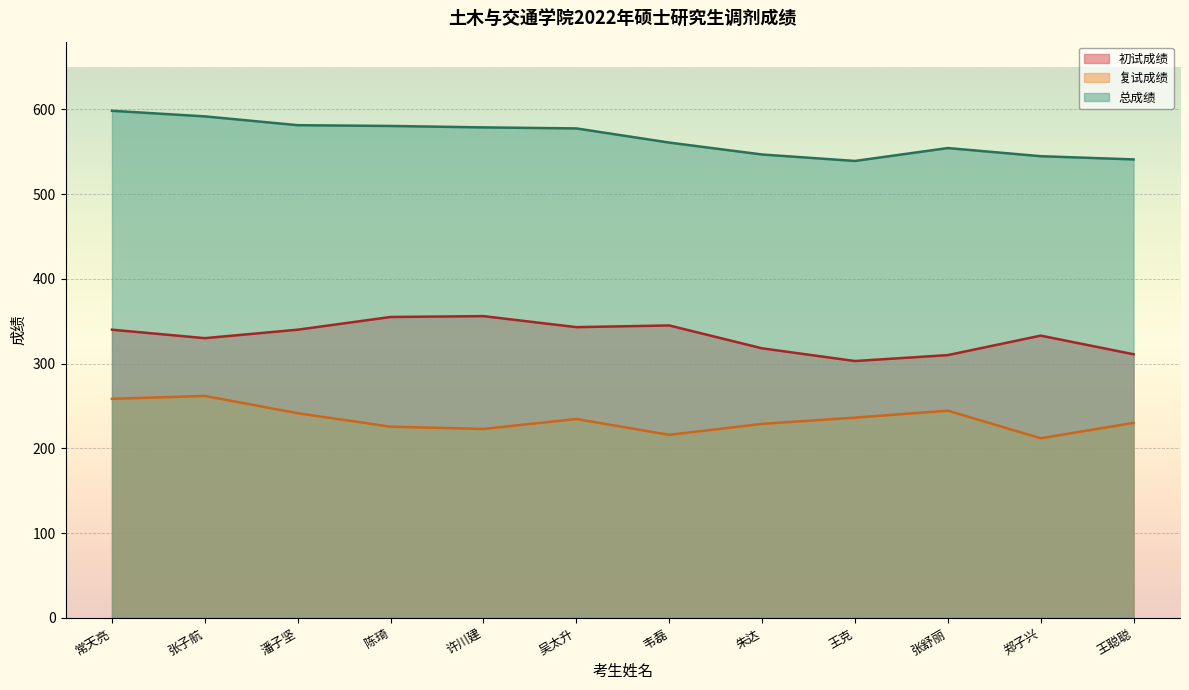

At which category does 复试成绩 reach its first local valley?

许川建